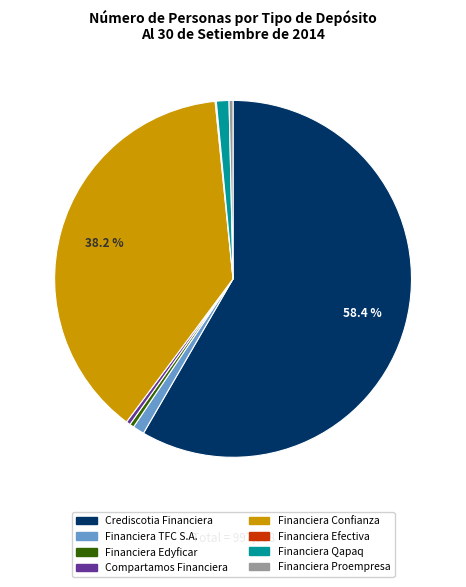

Approximately how many times larger is the value at Crediscotia Financiera compared to Financiera Confianza?

1.5